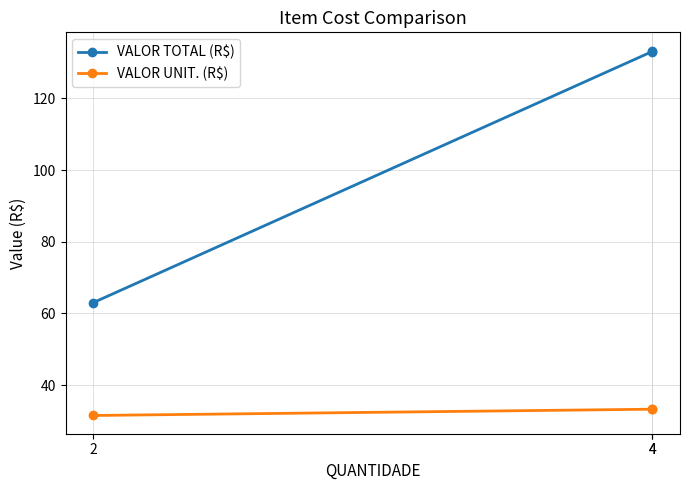

Does the chart have visible grid lines?

Yes